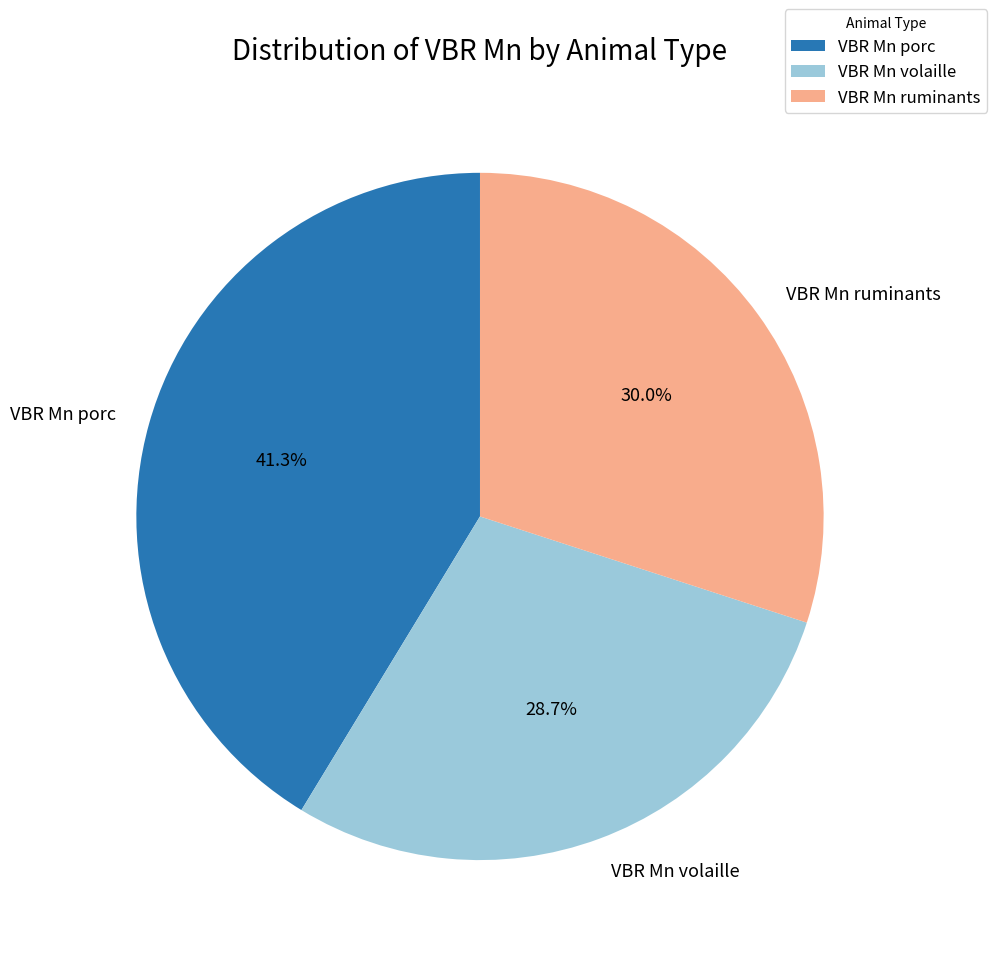

How many segments does this pie chart have?

3